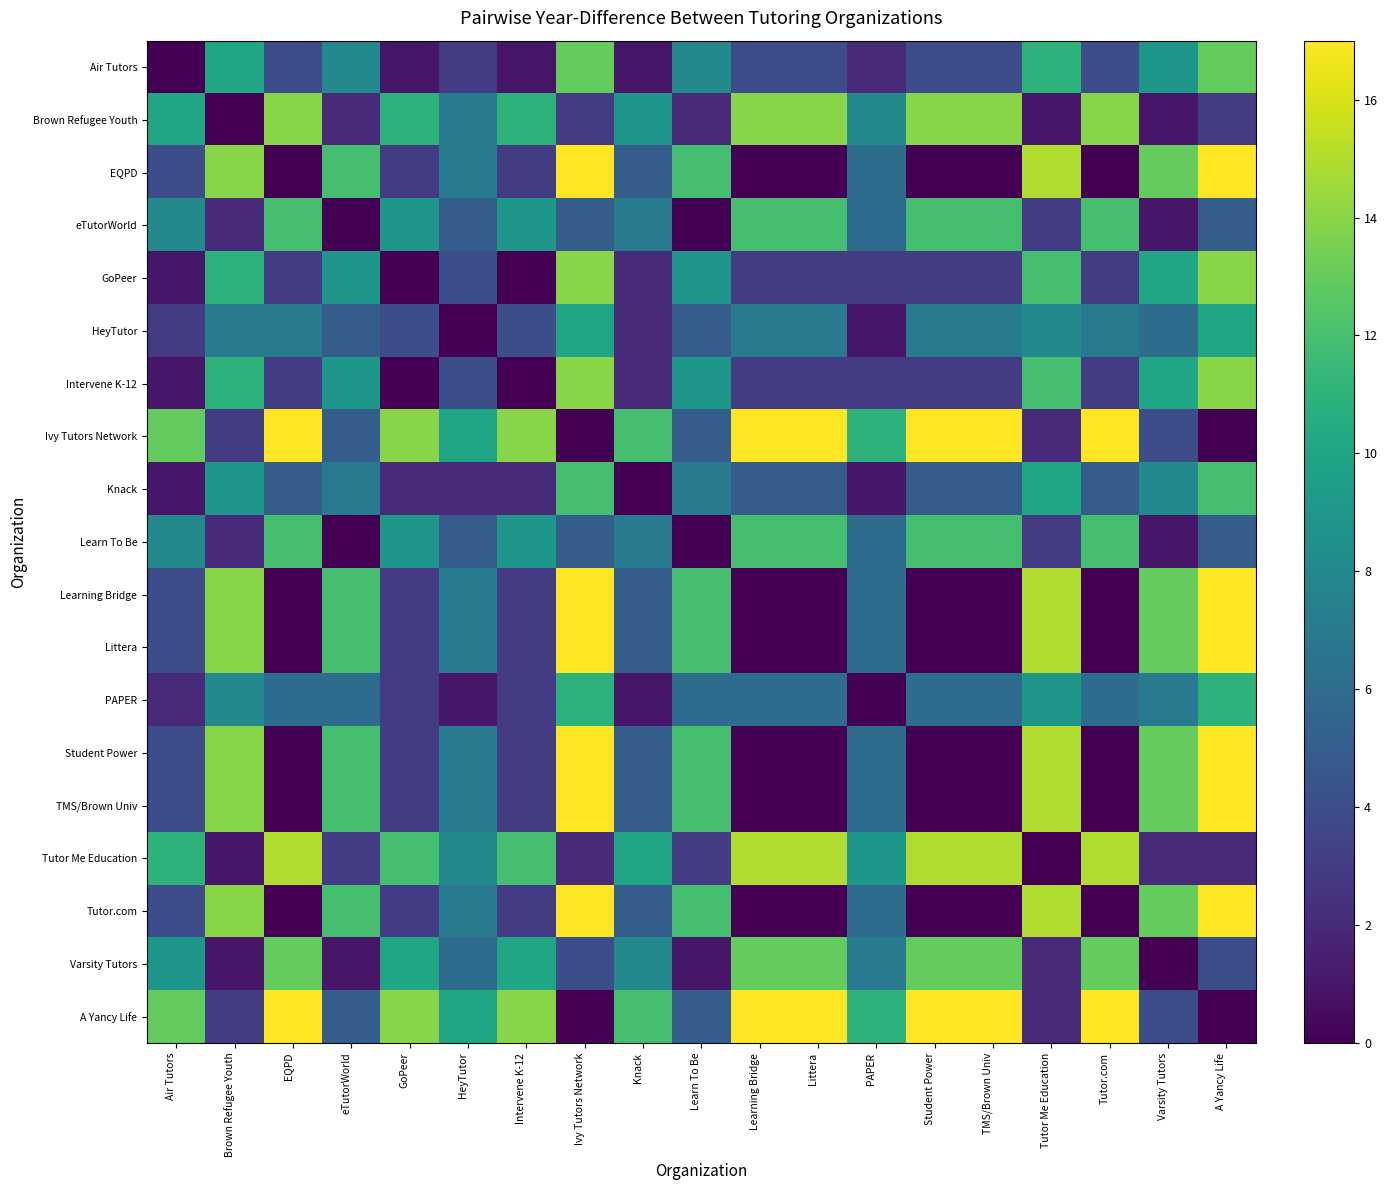

What is the total value across all series at Learning Bridge?

128